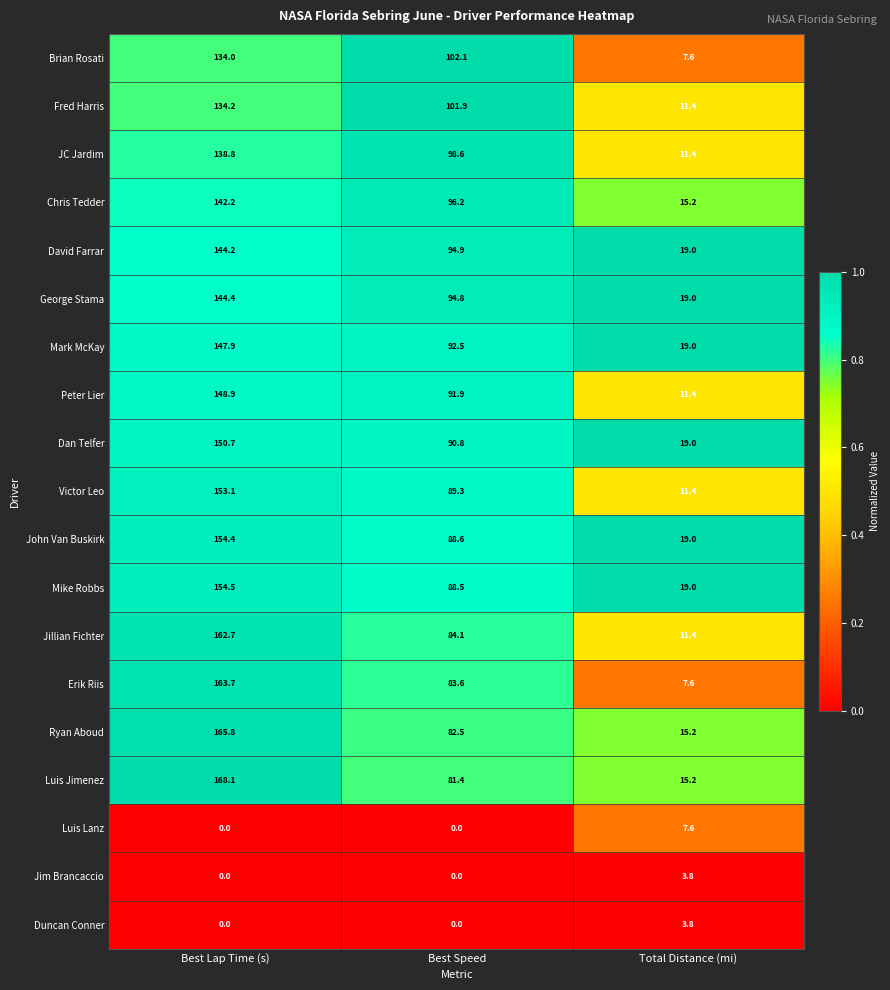

How many categories are shown in the chart?

3